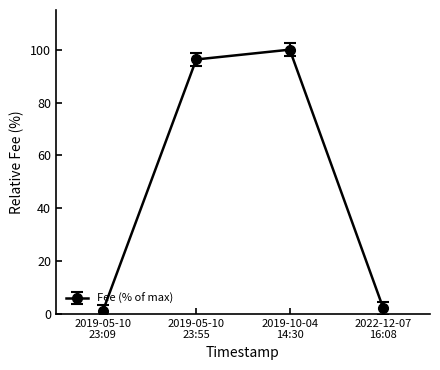

At which category does the chart reach its peak across all series?

2019-10-04
14:30